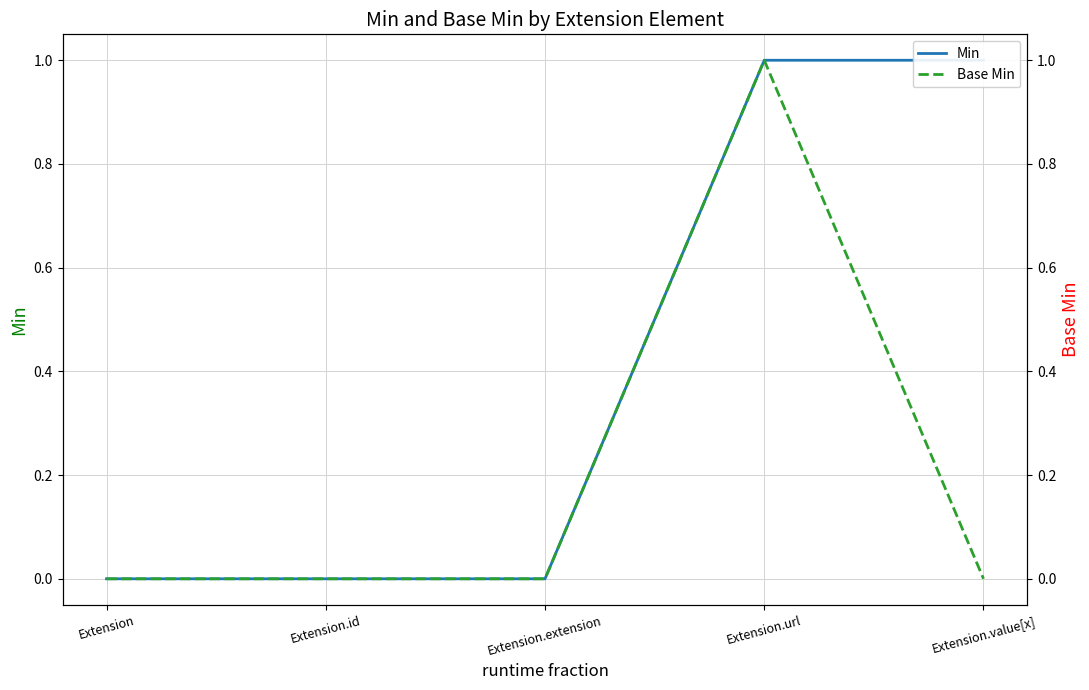

What is the label of the 3rd point from the right?

Extension.extension